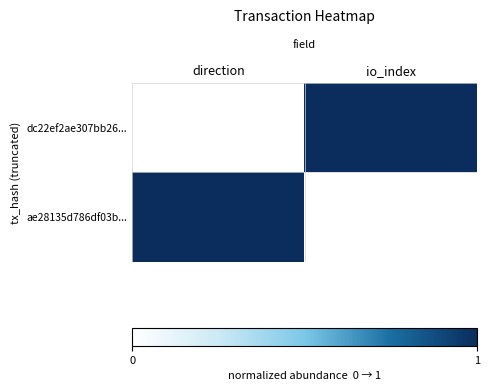

Between direction and io_index, which series saw the biggest shift?

dc22ef2ae307bb26...